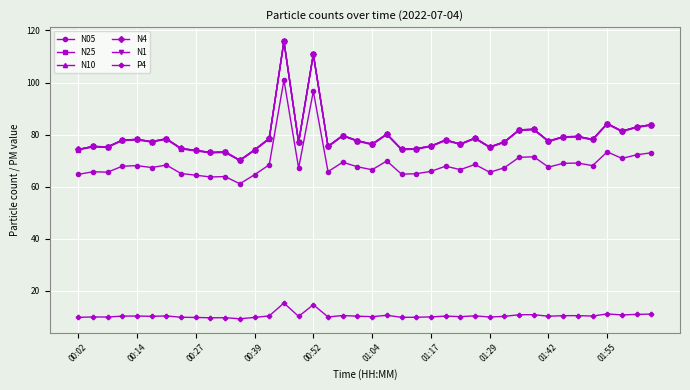

What is the maximum value for N1?

115.6